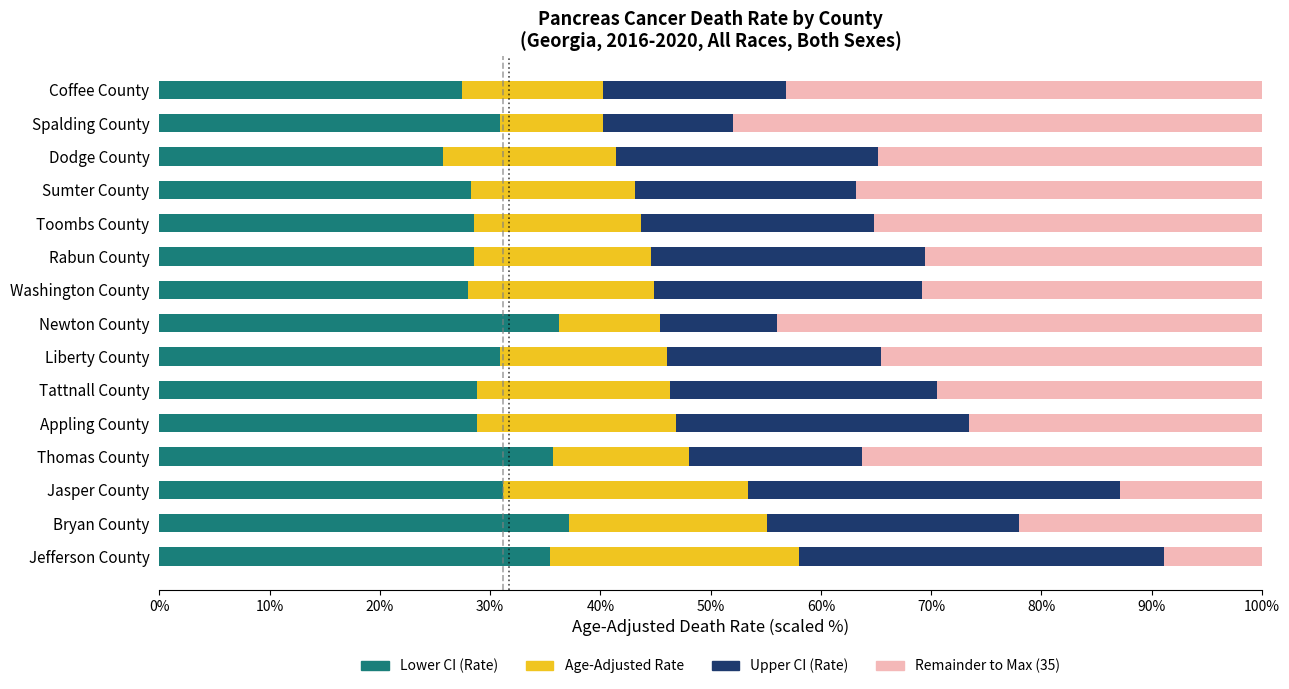

What is the total value across all series at Newton County?

100.0